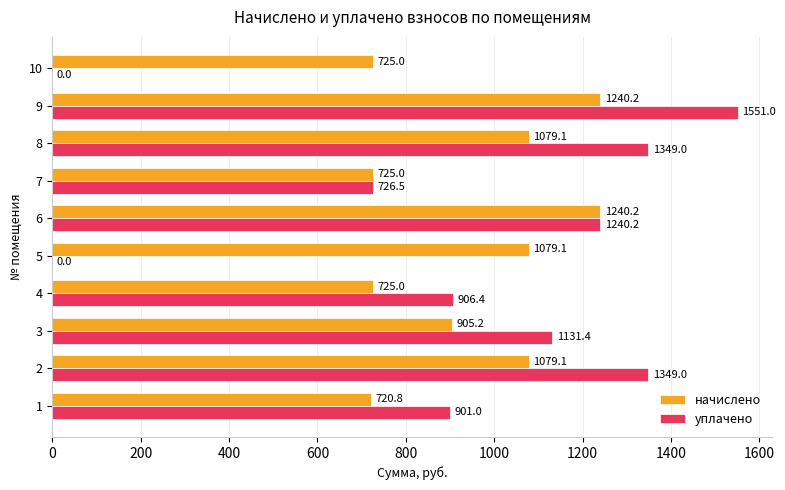

What is the sum of the уплачено values at 2 and 6?

2589.2